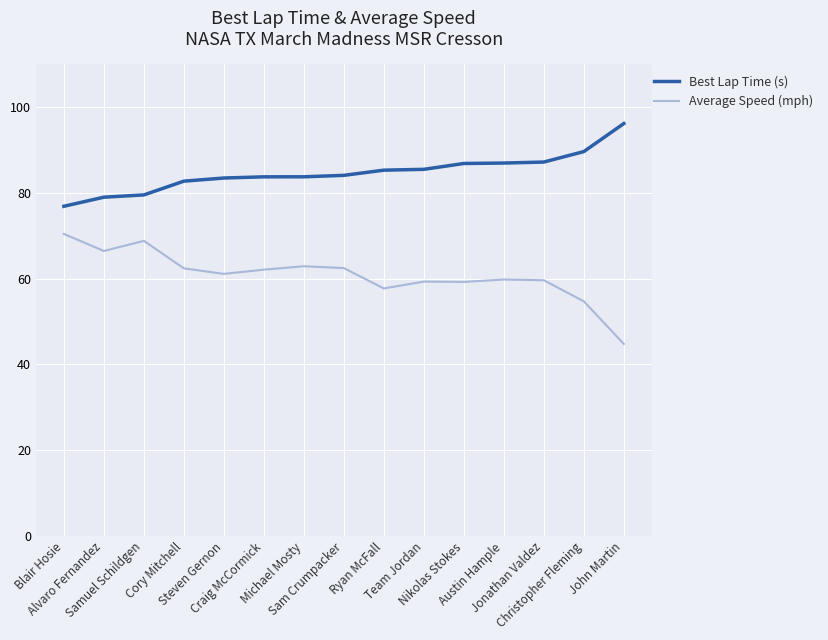

True or false: Best Lap Time (s) and Average Speed (mph) cross at least once.

False